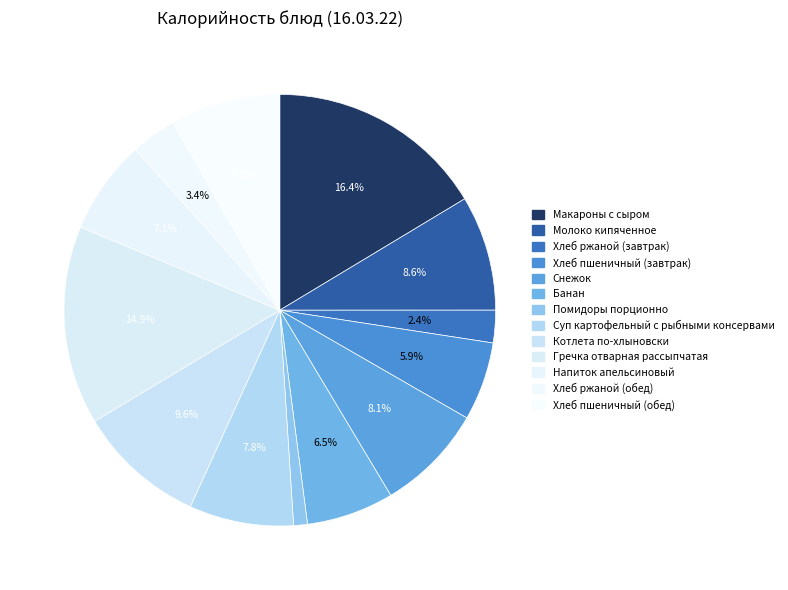

Between Напиток апельсиновый and Хлеб ржаной (обед), which is larger?

Напиток апельсиновый